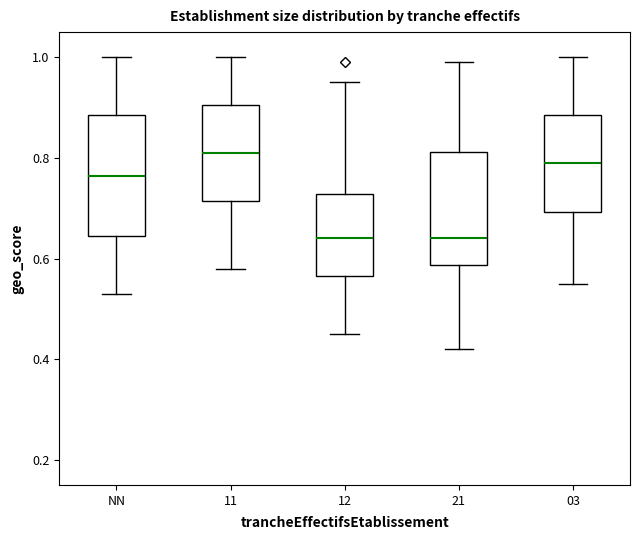

Where is the upper edge of the box for 11 on the y-axis? The values are not printed on the chart, so give them approximately, as read against the axis.

0.90